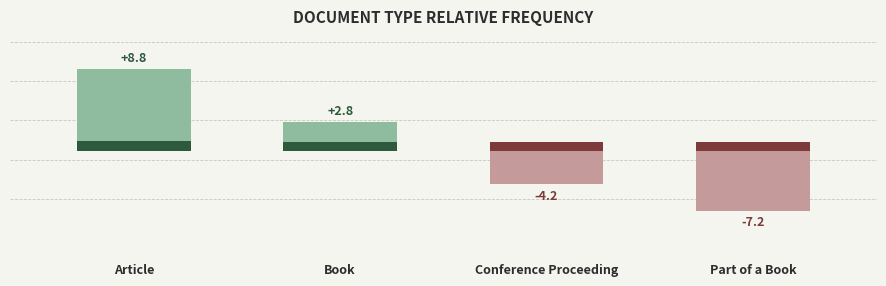

Is it true that the value at Article is 8.8?

True